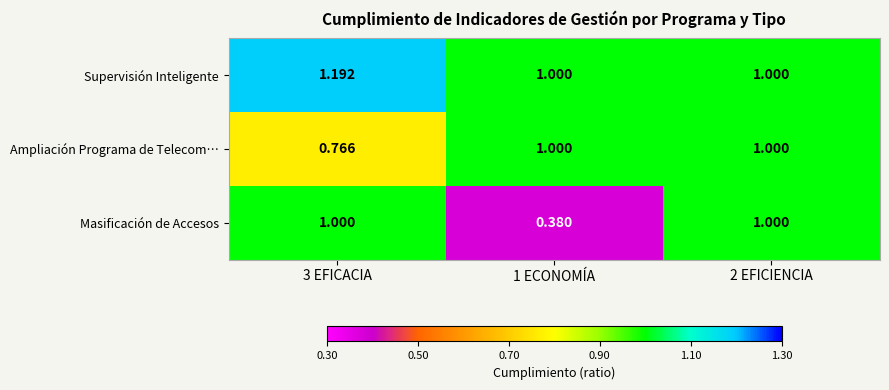

Which series has the largest total across all categories?

Supervisión Inteligente